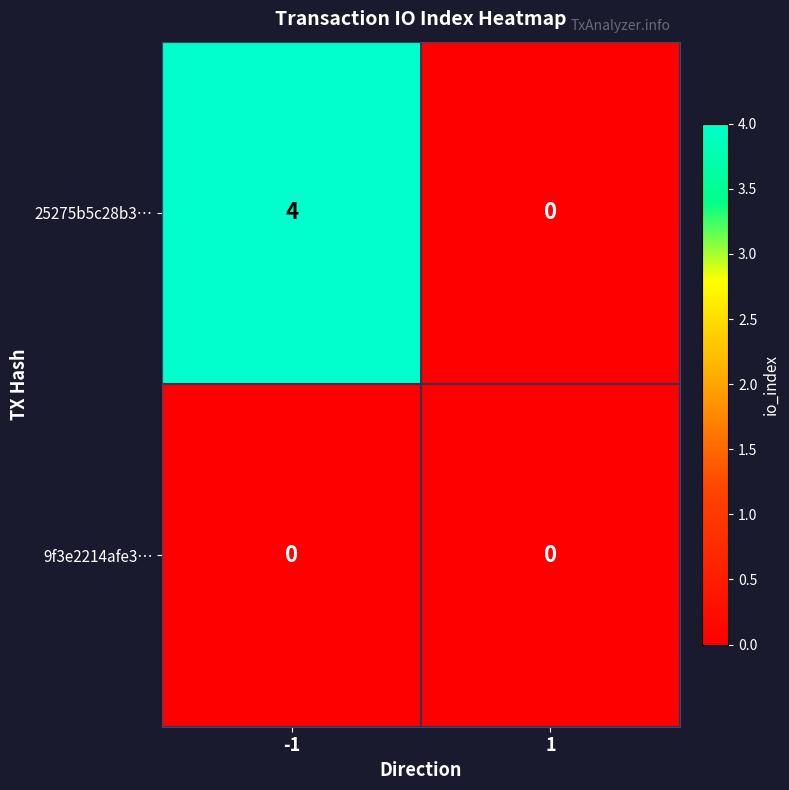

What is the sum of all 25275b5c28b3… values?

4